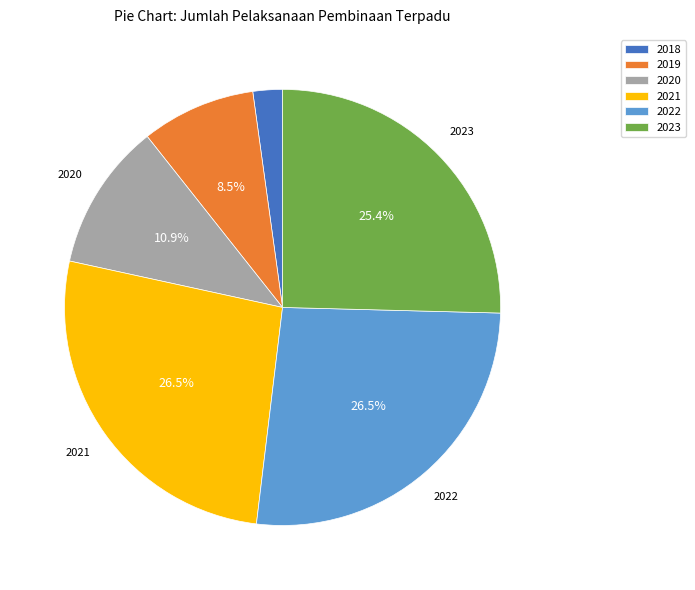

True or false: 2018 accounts for 2% of the total.

True